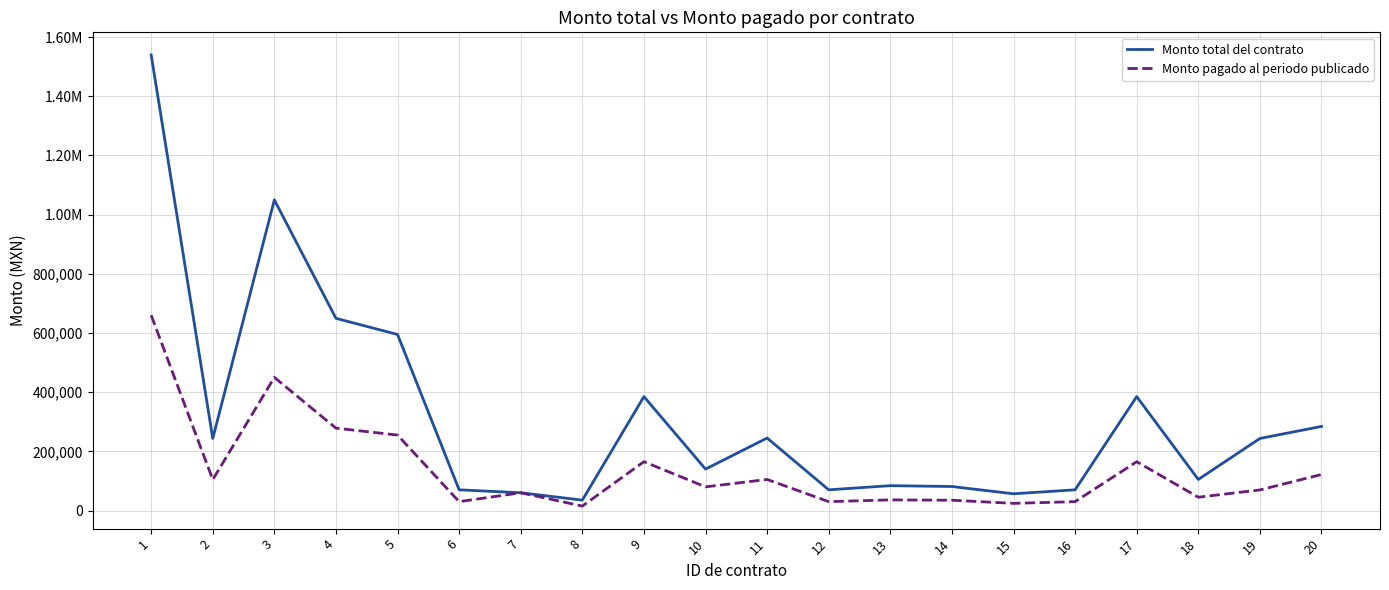

Read the Monto total del contrato value at 6.

70000.0